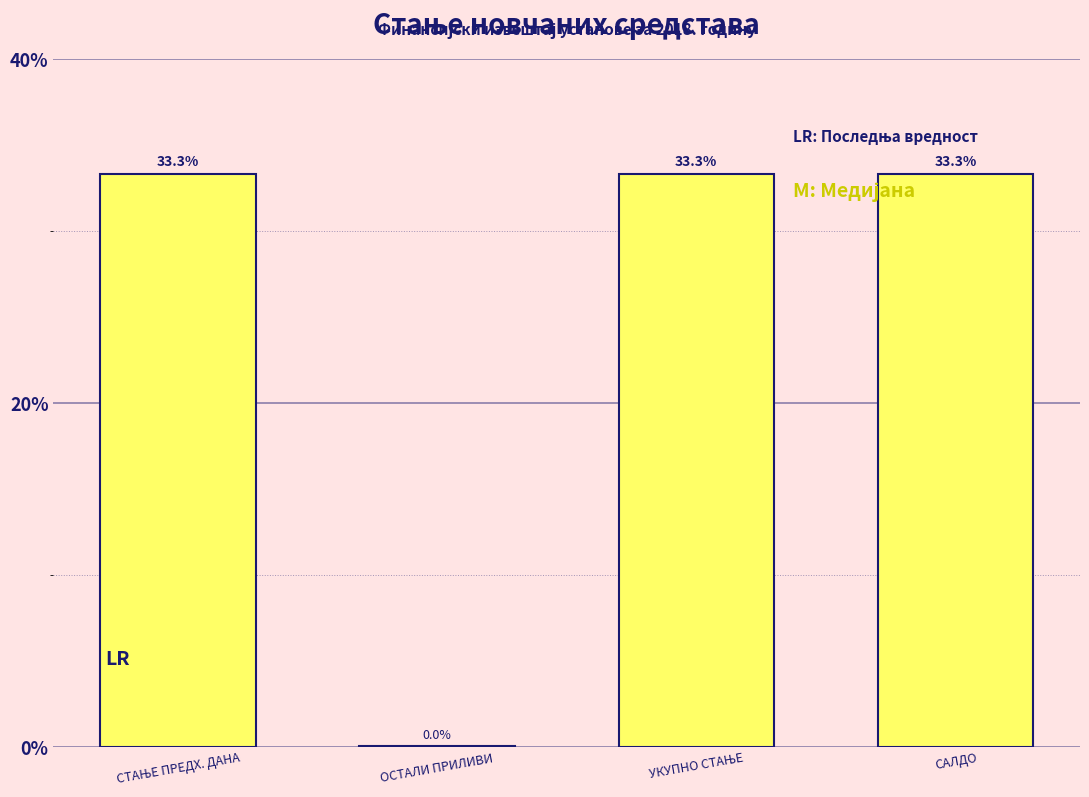

True or false: the data shows 48.1 at САЛДО.

False